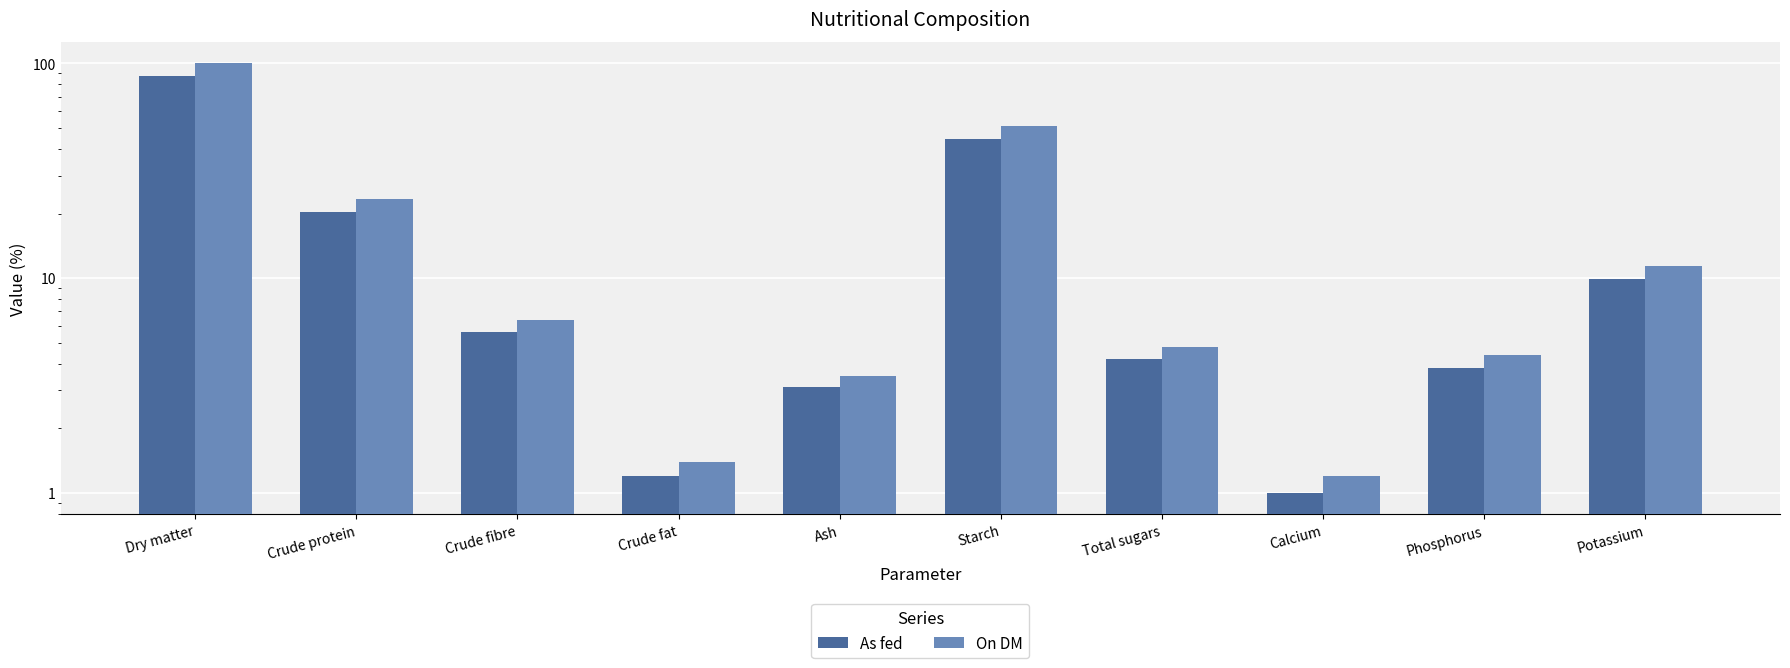

True or false: As fed has a value of 9.9 at Potassium.

True